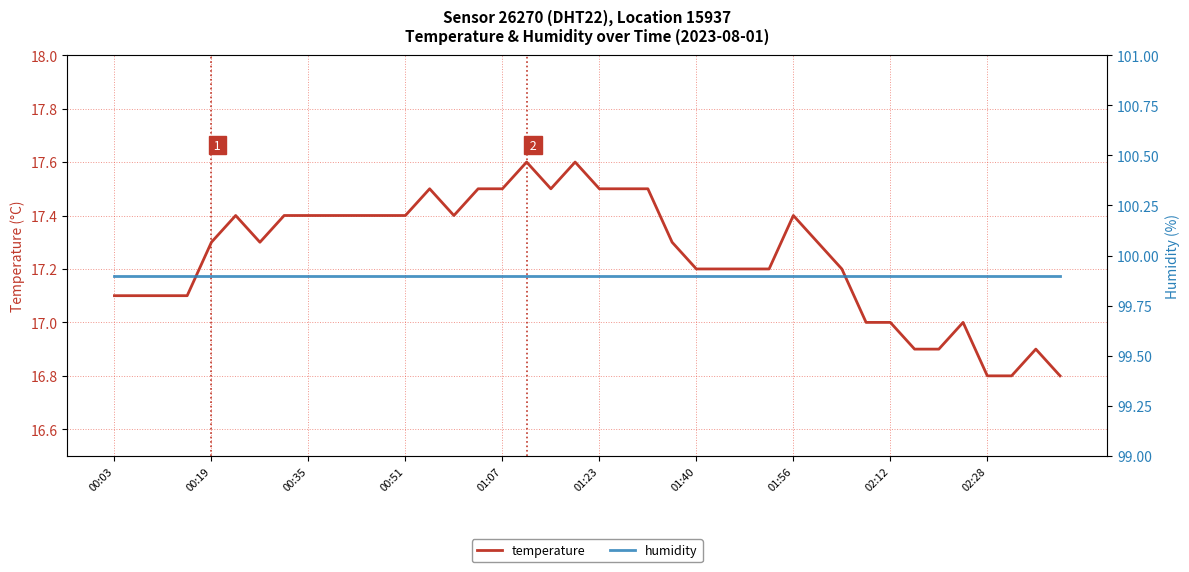

What is the minimum value for temperature?

16.8